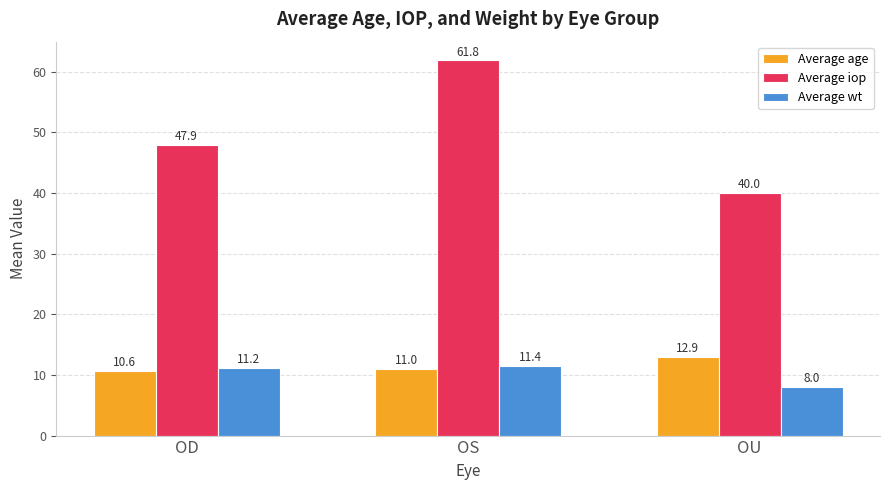

Reading right to left, extract all data points from this chart.

Average age: 12.9	11.0	10.6
Average iop: 40.0	61.8	47.9
Average wt: 8.0	11.4	11.2